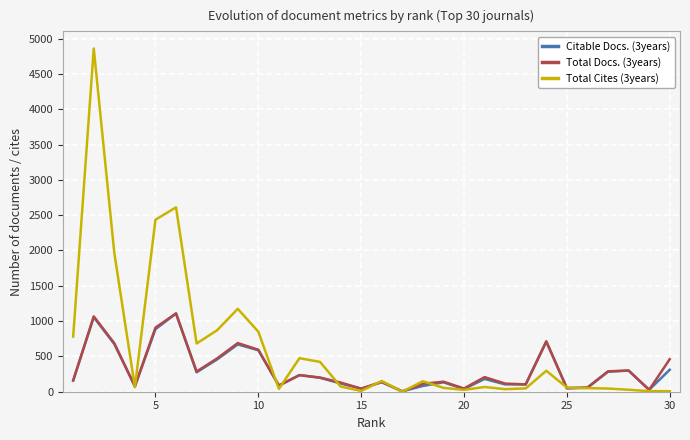

Which series has the widest spread of values?

Total Cites (3years)